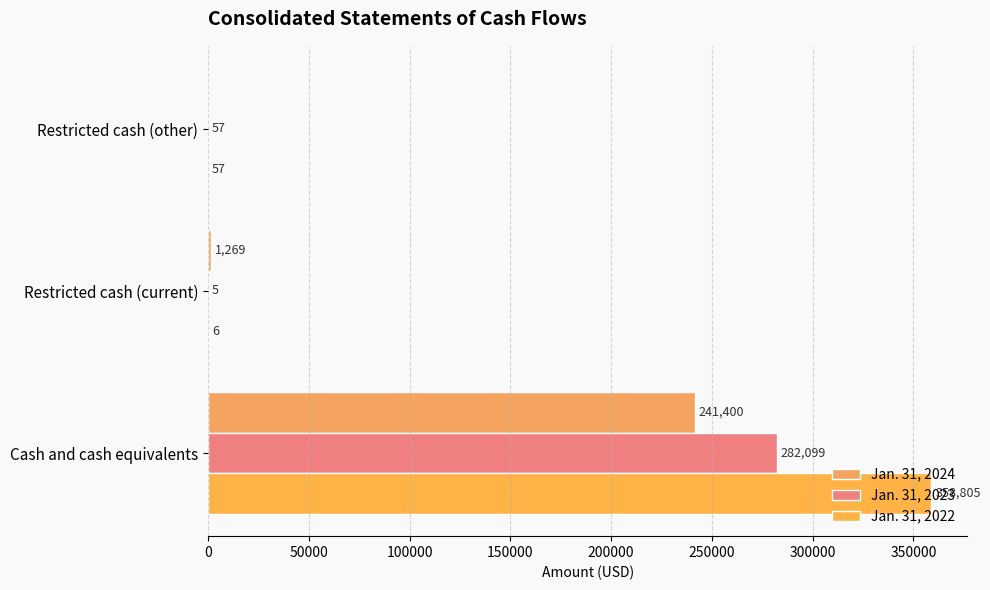

What is the difference between the second highest and minimum values in the Jan. 31, 2024 series?

1269